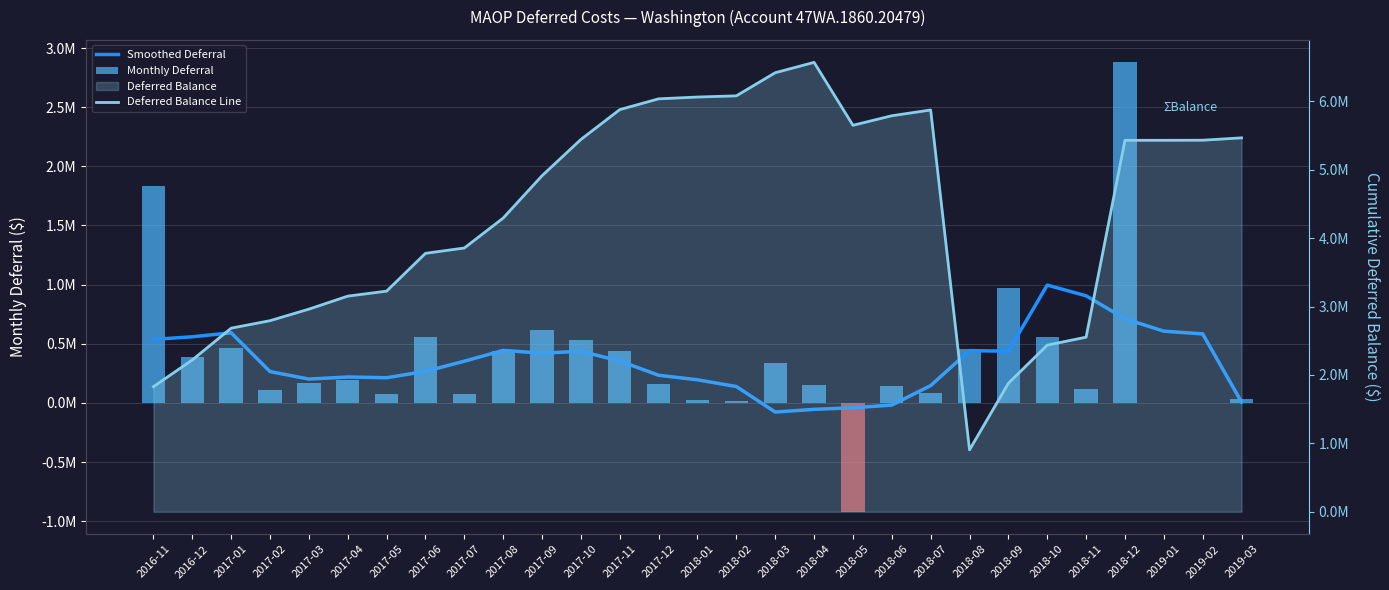

How many values in the Monthly Deferral series exceed 168936?

15